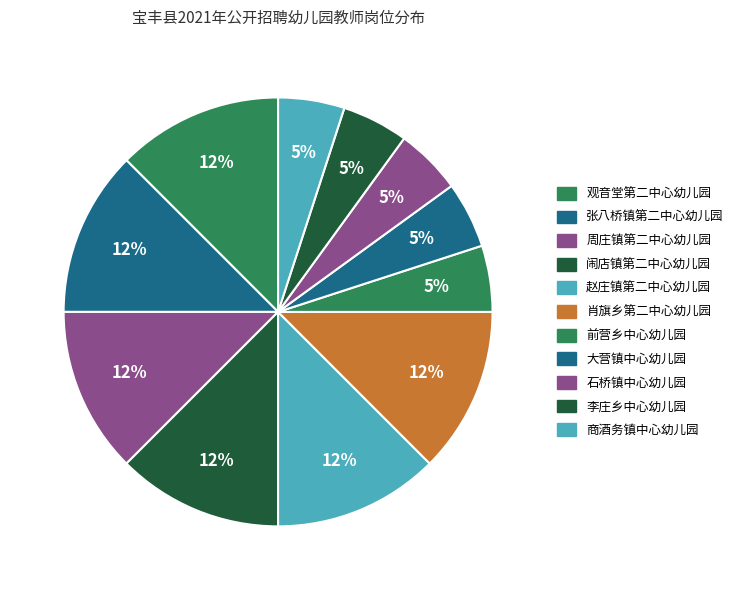

How many segments does this pie chart have?

11